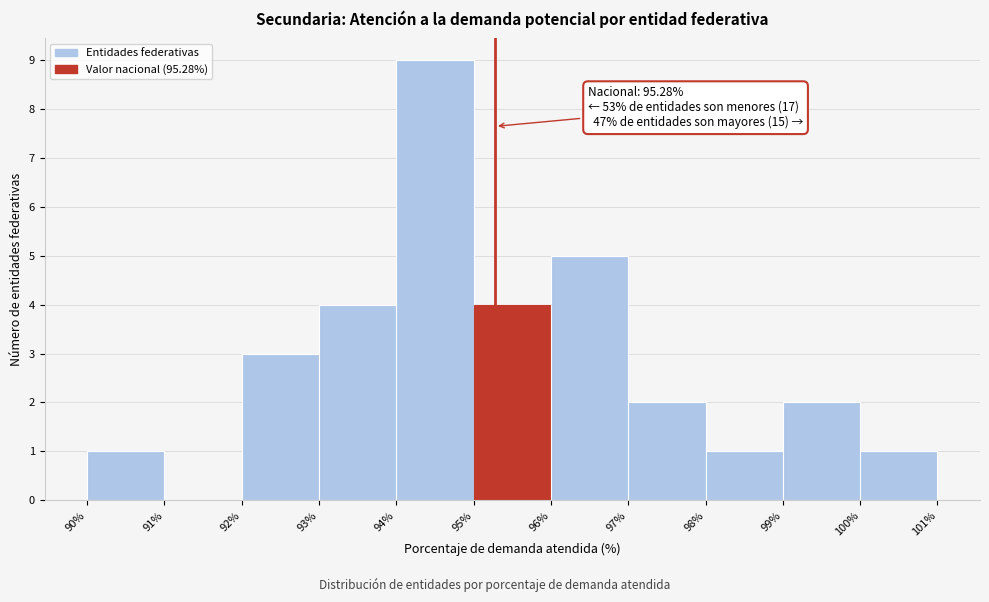

Over which range of the x-axis is the bar tallest?

94% to 95%